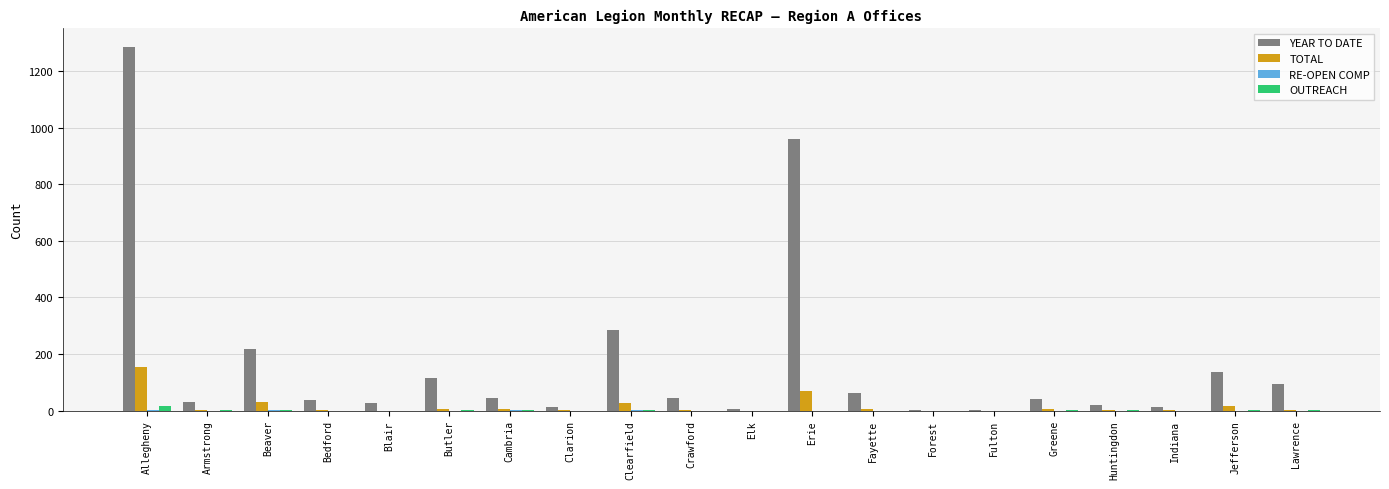

What is the maximum value shown in the chart?

1287